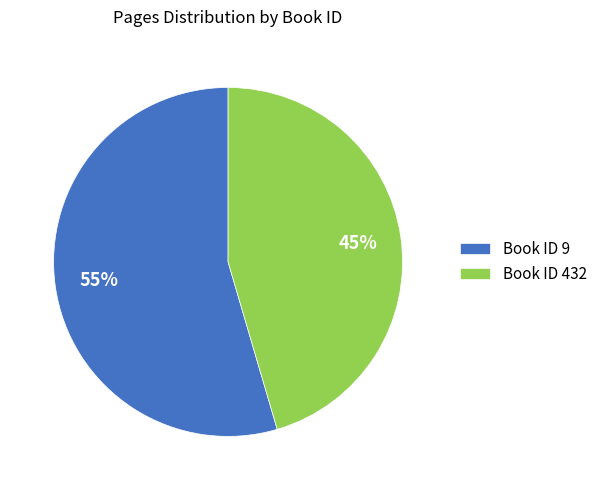

Do Book ID 432 and Book ID 9 together represent more than half of the pie?

Yes